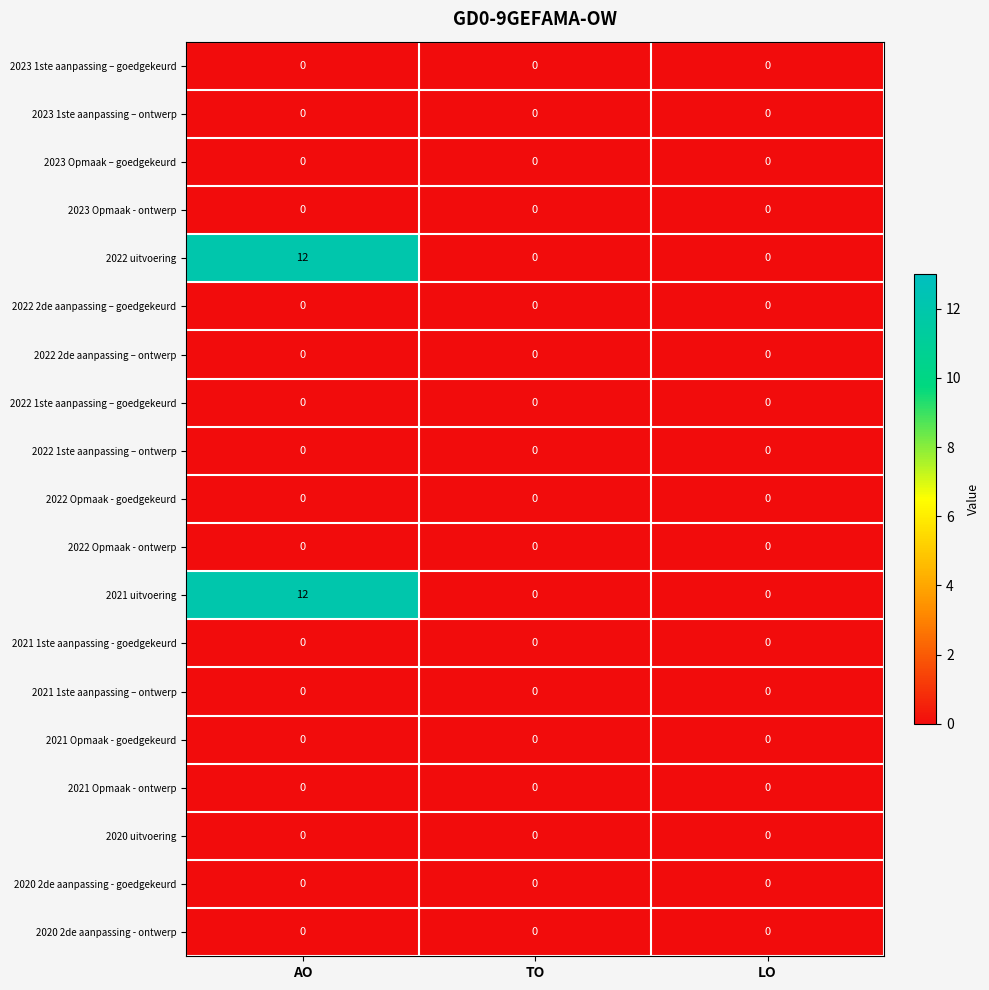

At which category is the sum across all series the highest?

AO